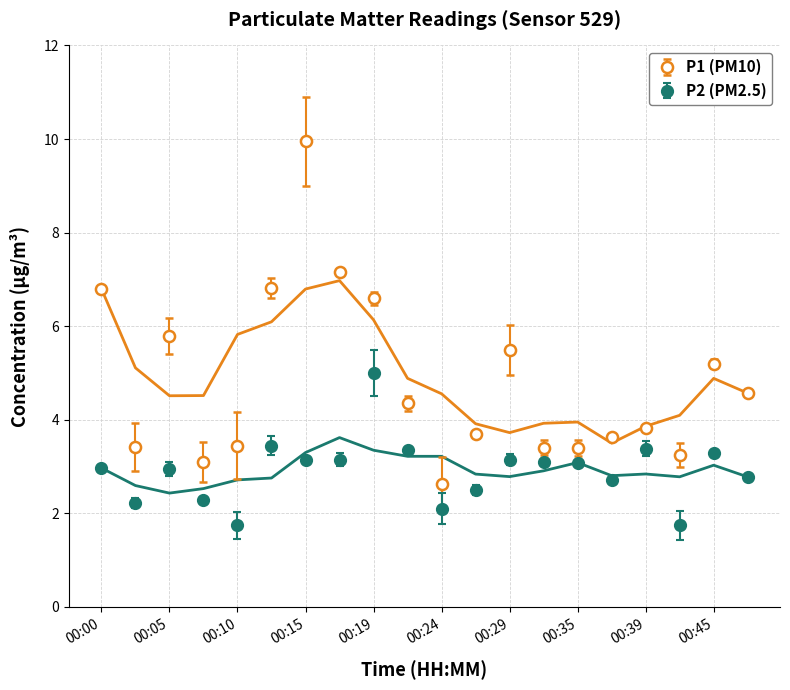

Reading left to right, transcribe all the data shown in this chart.

P1: 00:00=6.8	00:02=3.4	00:05=5.8	00:07=3.1	00:10=3.5	00:12=6.8	00:15=9.9	00:17=7.2	00:19=6.6	00:22=4.3	00:24=2.6	00:27=3.7	00:29=5.5	00:32=3.4	00:35=3.4	00:37=3.6	00:39=3.8	00:42=3.2	00:45=5.2	00:47=4.6
P2: 00:00=3.0	00:02=2.2	00:05=3.0	00:07=2.3	00:10=1.8	00:12=3.5	00:15=3.1	00:17=3.1	00:19=5.0	00:22=3.4	00:24=2.1	00:27=2.5	00:29=3.1	00:32=3.1	00:35=3.1	00:37=2.7	00:39=3.4	00:42=1.8	00:45=3.3	00:47=2.8